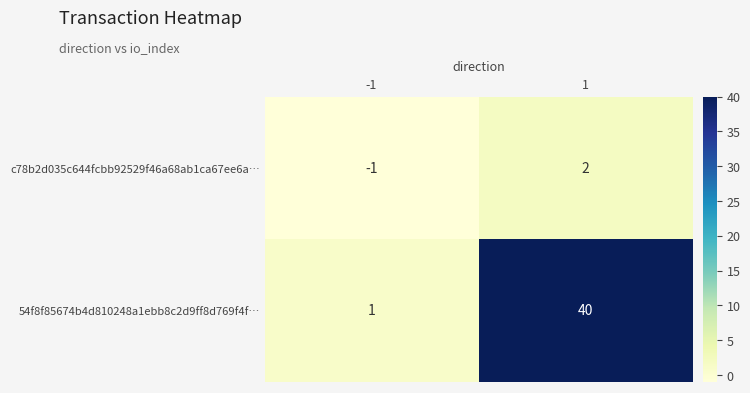

What is the difference between the 54f8f85674b4d810248a1ebb8c2d9ff8d769f4f… values at -1 and 1?

39